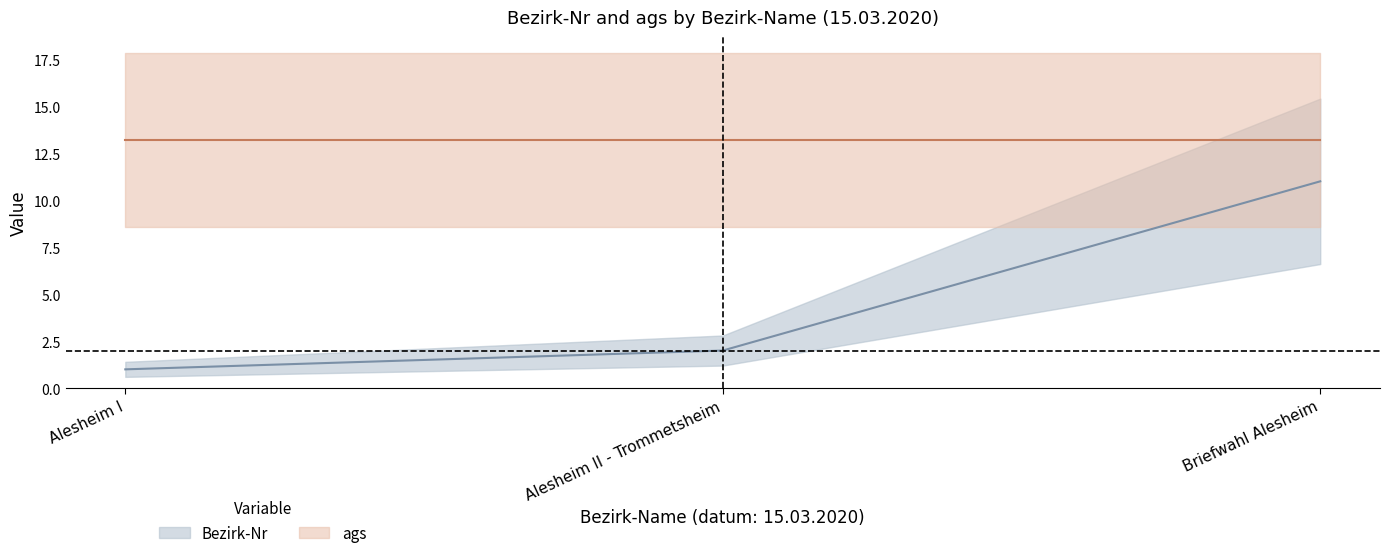

What is the ratio of the value at Alesheim I to the value at Alesheim II - Trommetsheim?

0.5